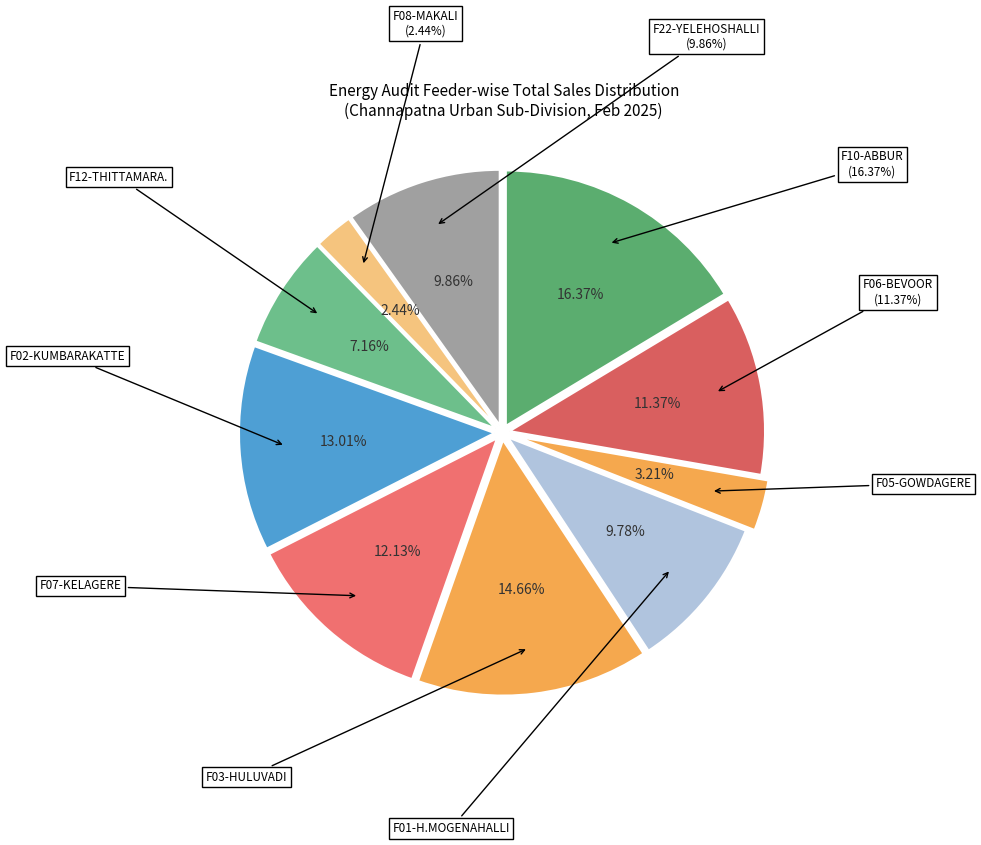

How many slices are in this pie chart?

3